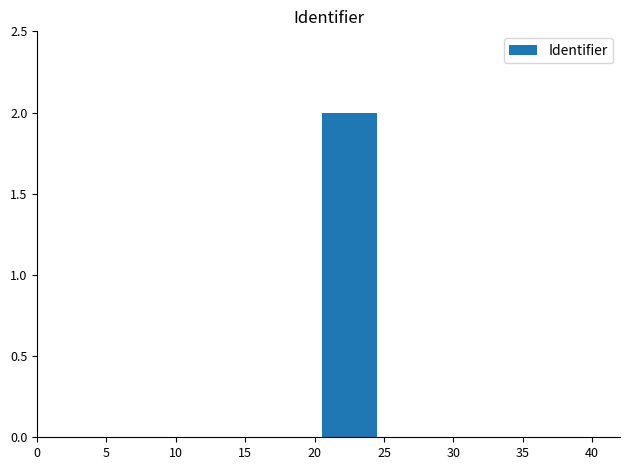

How many data points does each series have?

8